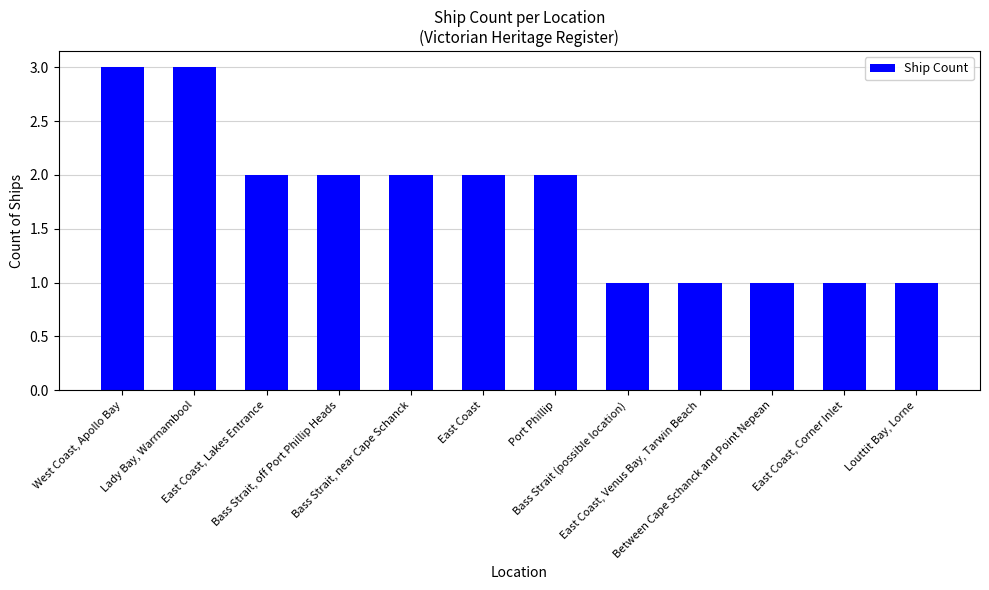

Reading left to right, extract all data points from this chart.

West Coast, Apollo Bay=3	Lady Bay, Warrnambool=3	East Coast, Lakes Entrance=2	Bass Strait, off Port Phillip Heads=2	Bass Strait, near Cape Schanck=2	East Coast=2	Port Phillip=2	Bass Strait (possible location)=1	East Coast, Venus Bay, Tarwin Beach=1	Between Cape Schanck and Point Nepean=1	East Coast, Corner Inlet=1	Louttit Bay, Lorne=1